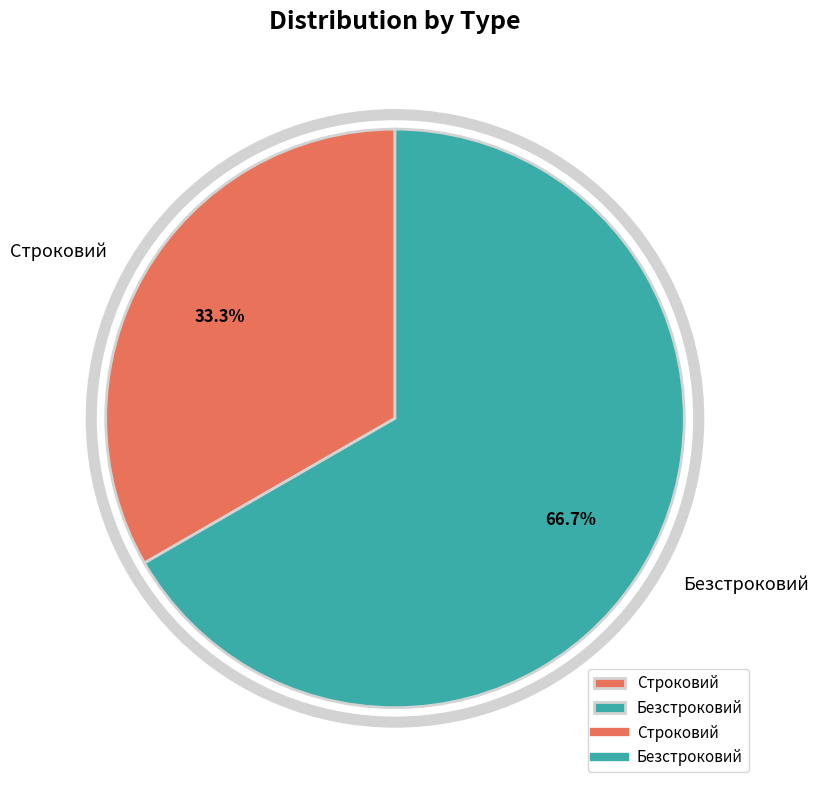

To the nearest percent, what is the difference between the largest and smallest slice percentages?

33%